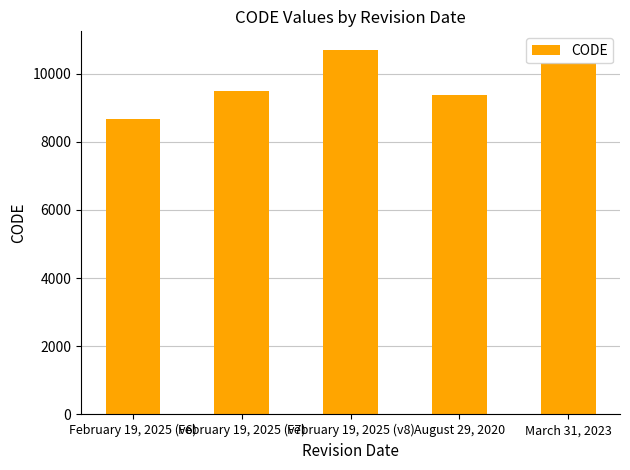

What is the ratio of the value at March 31, 2023 to the value at August 29, 2020?

1.1